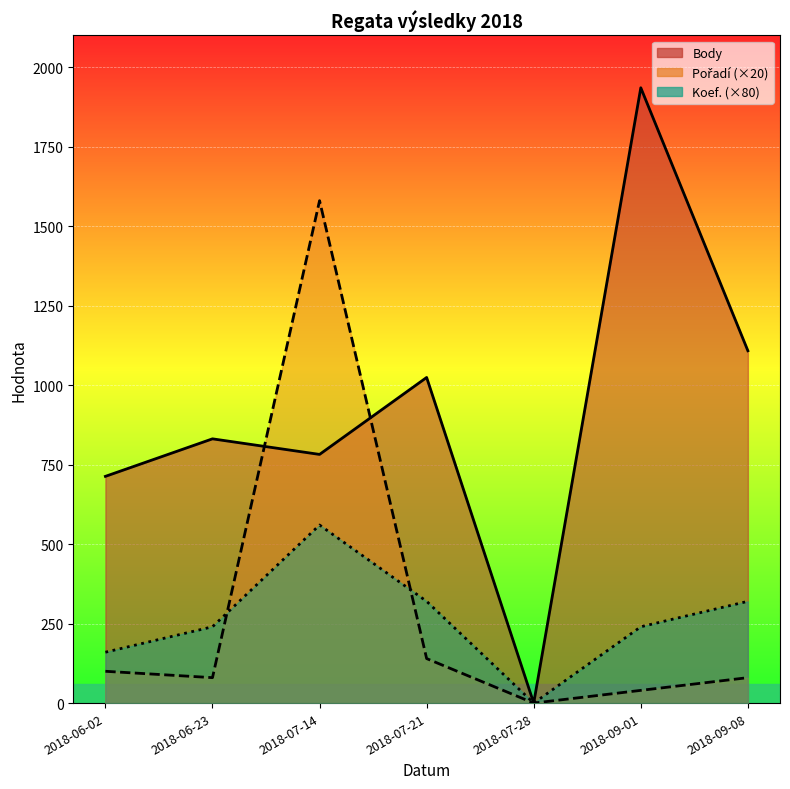

Which has a higher value, 2018-09-01 or 2018-09-08?

2018-09-01